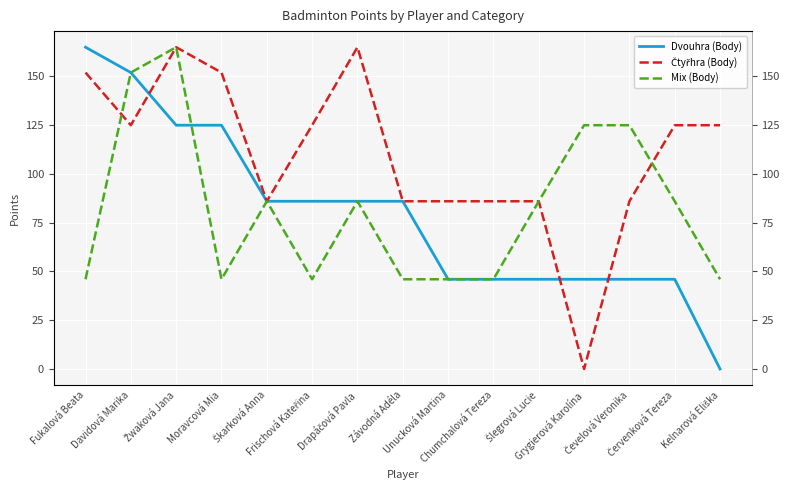

List the series in order of their peak value, highest first.

Dvouhra (Body), Čtyřhra (Body), Mix (Body)